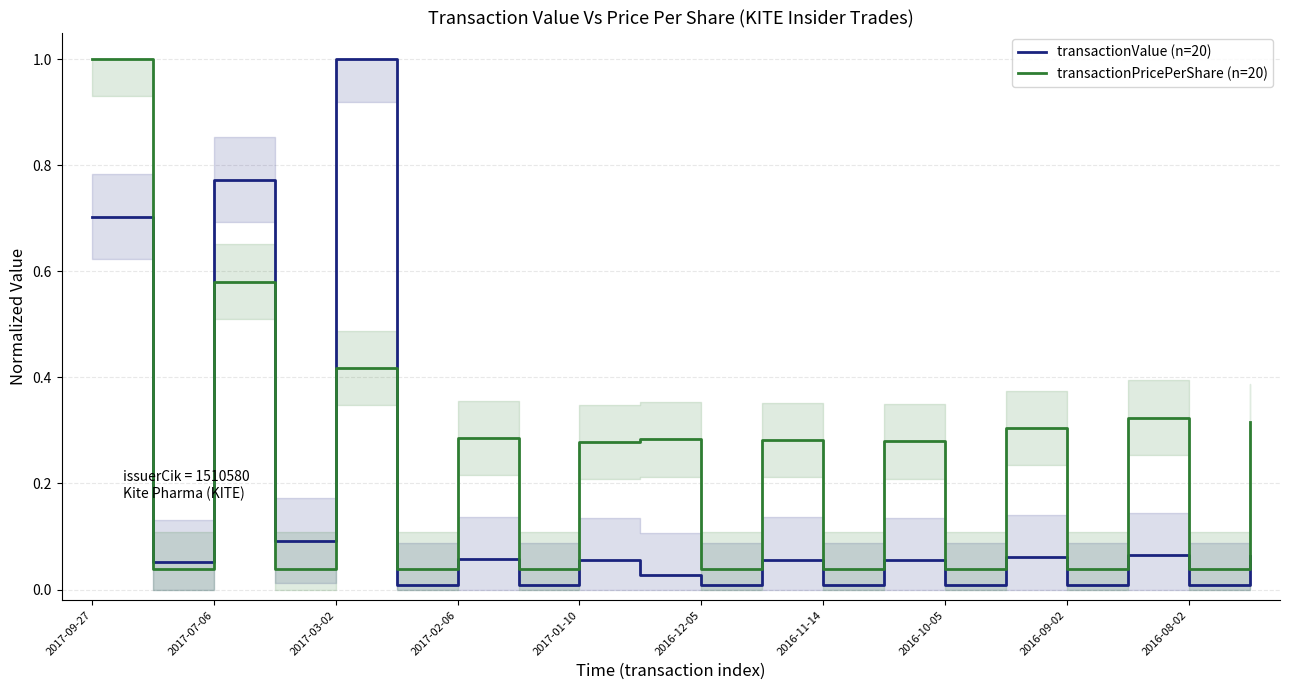

True or false: transactionValue (n=20) has more than 2 points higher than both neighbors.

True